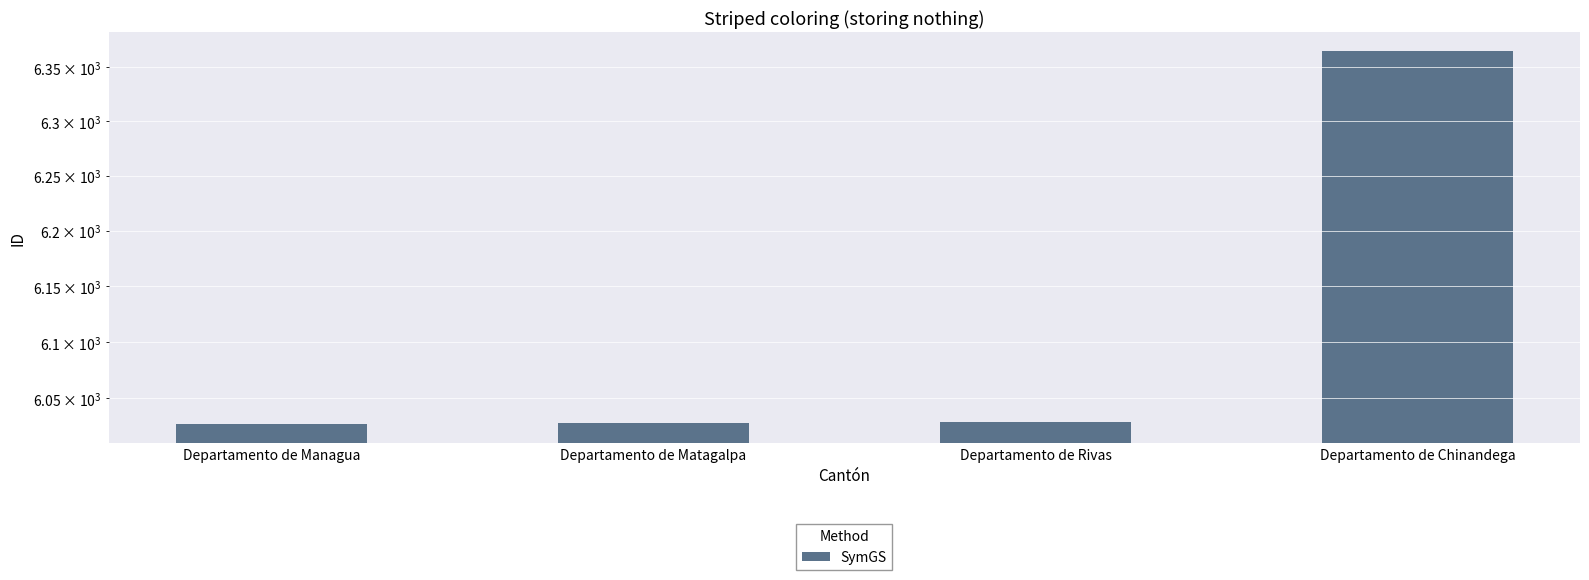

Are the bars horizontal?

No